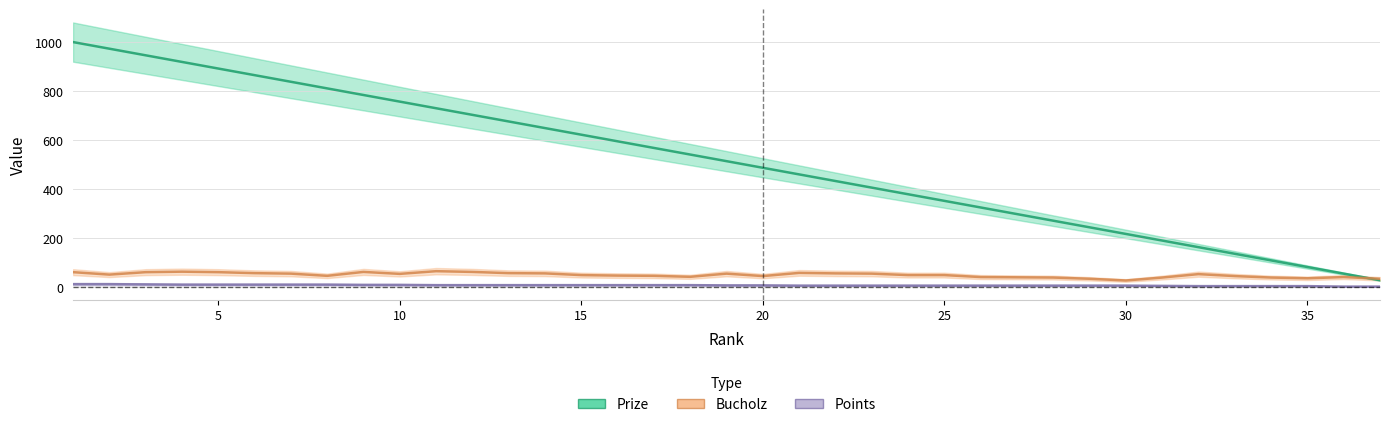

True or false: Bucholz and Points intersect in this chart.

False